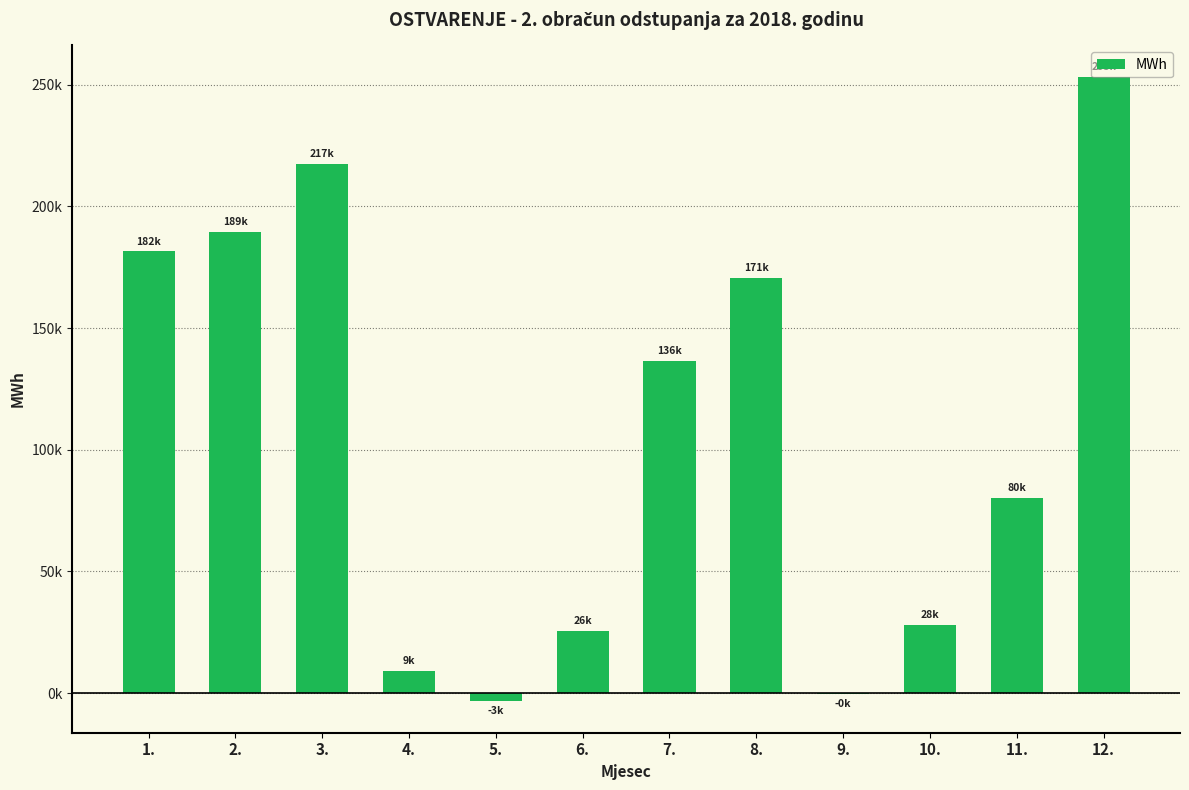

Are the bars horizontal?

No